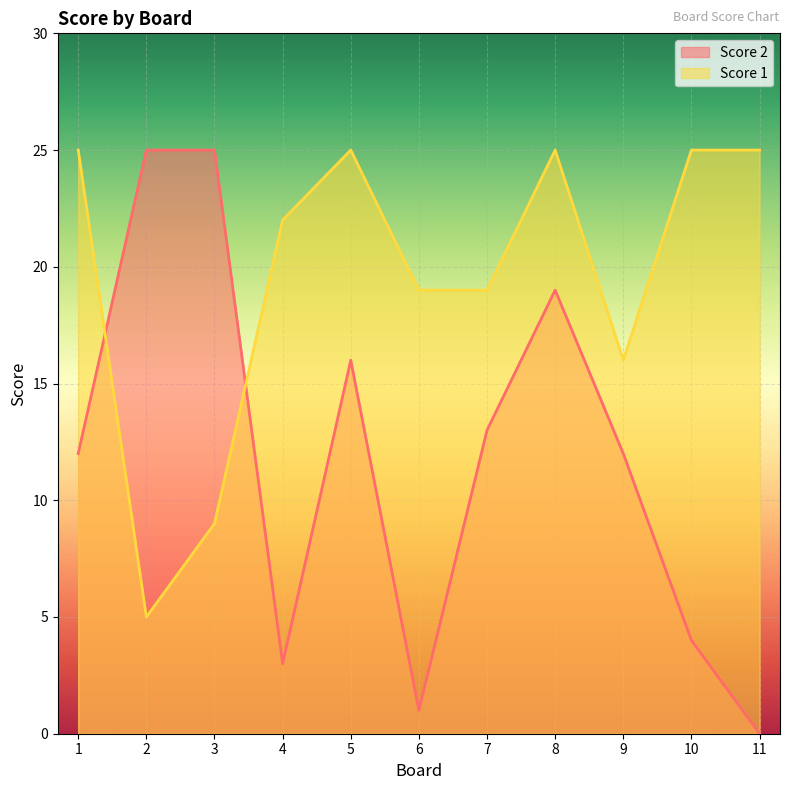

Which series has the widest spread of values?

Score 2